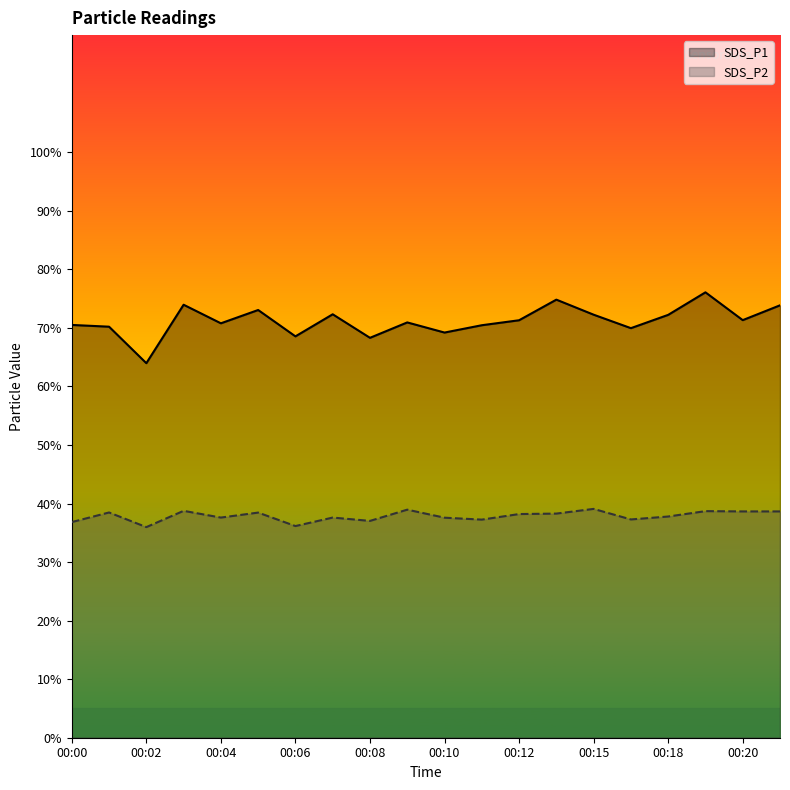

What is the value of the SDS_P2 point at the 10th from the left?

39.0